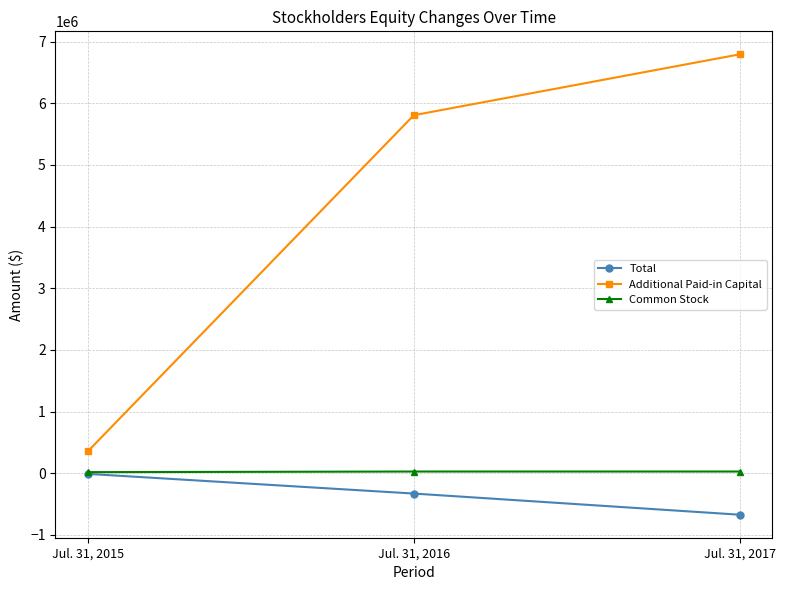

Count the Common Stock values in the range 16425 to 26288.

3